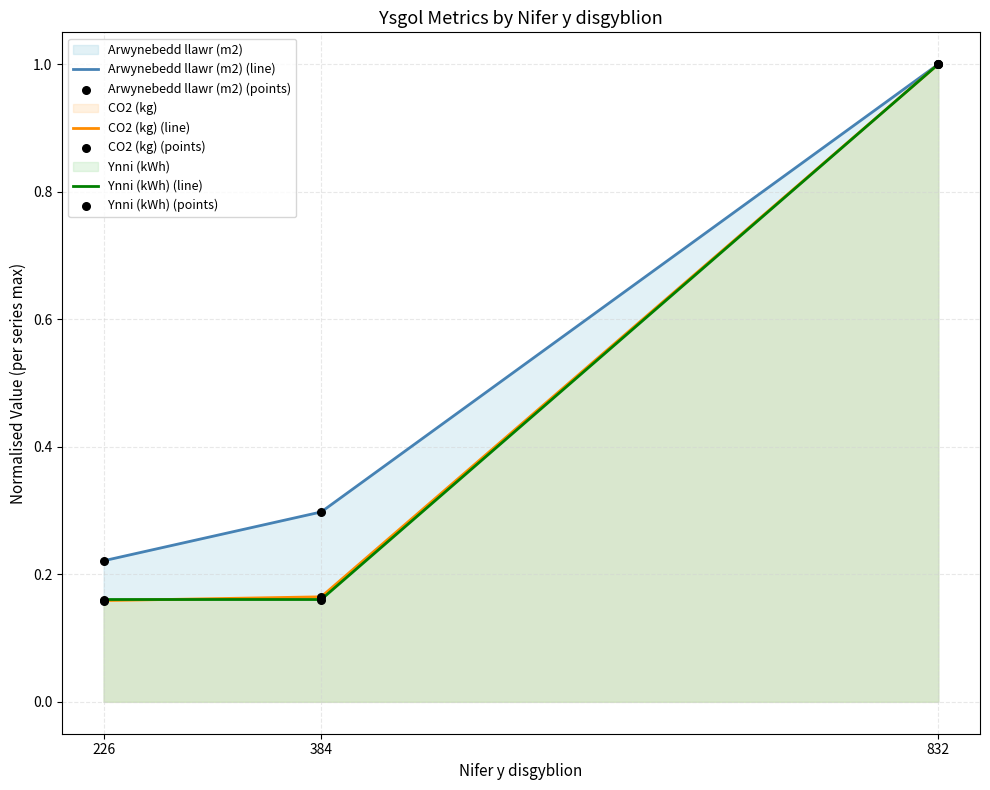

Which series contains the highest Y value?

Arwynebedd llawr (m2) (line)